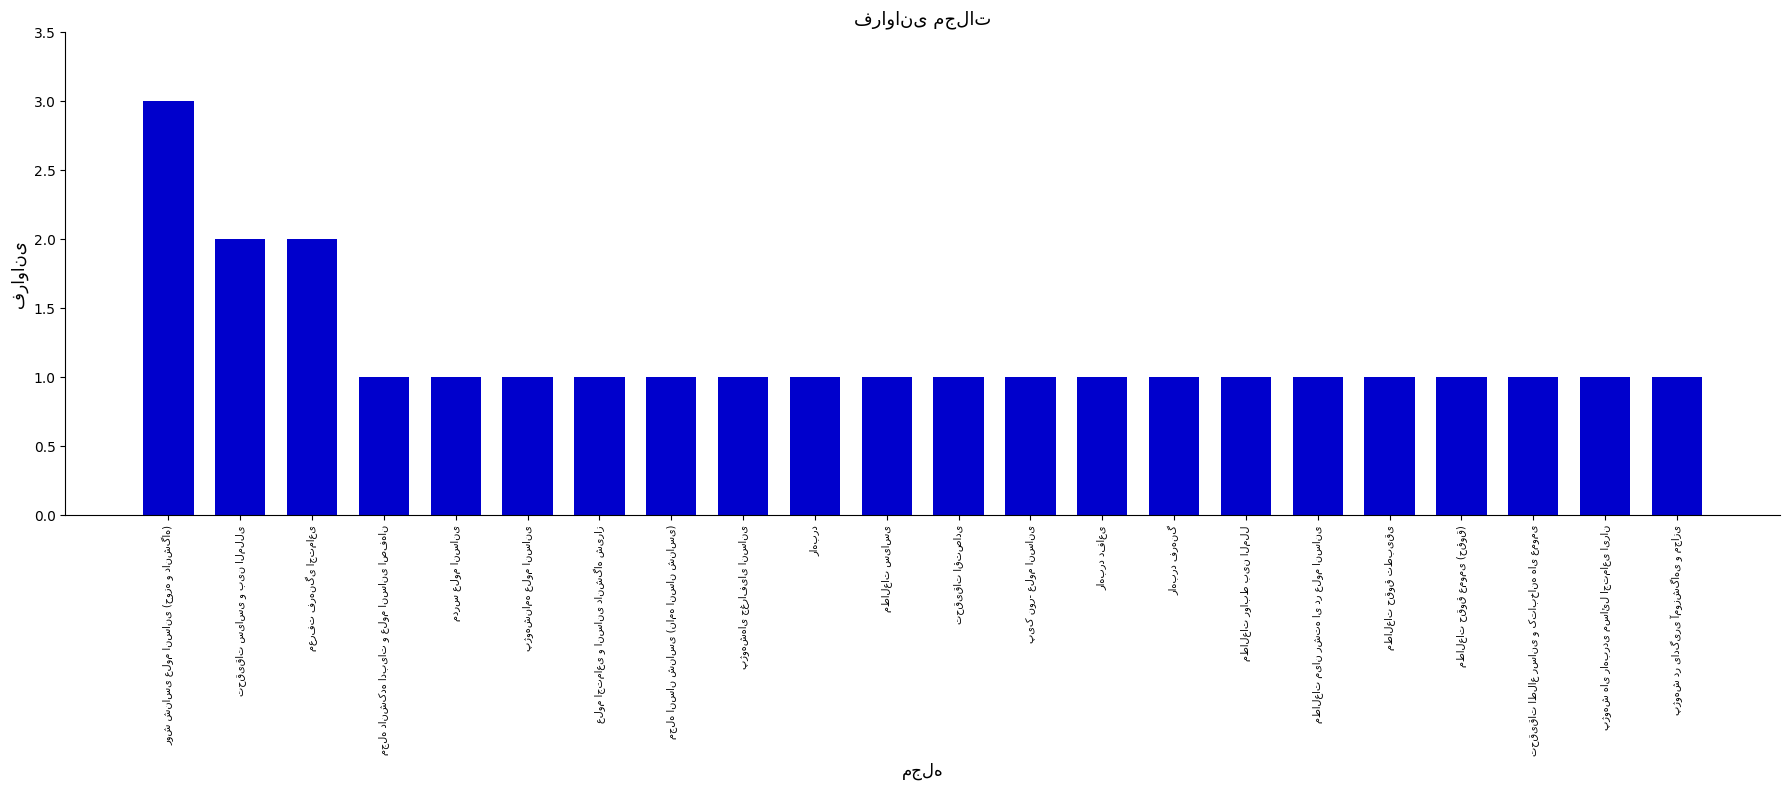

What is the maximum value shown in the chart?

3